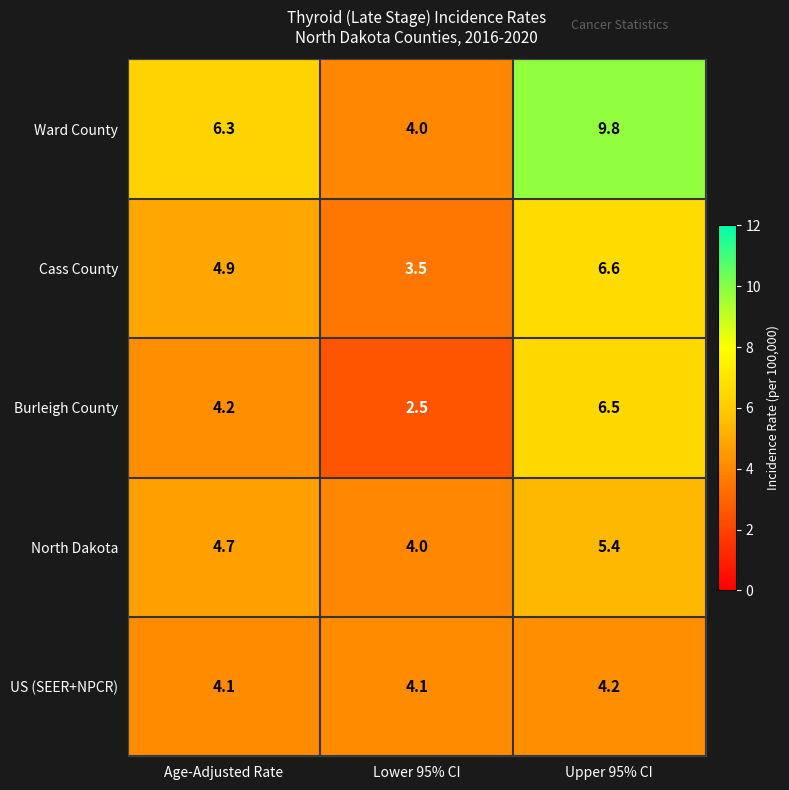

Which category has the highest value in the North Dakota series?

Upper 95% CI